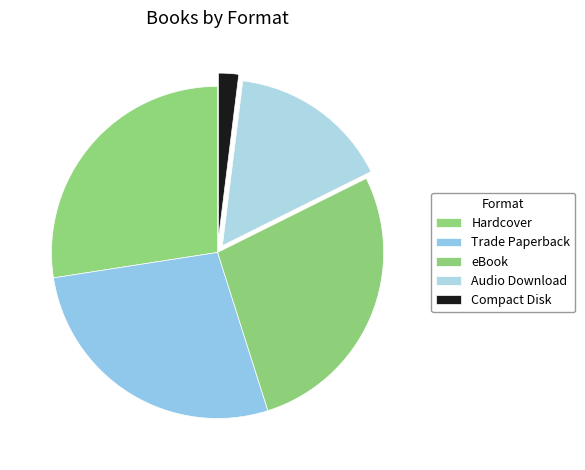

Which category has the smallest portion of the pie?

Compact Disk